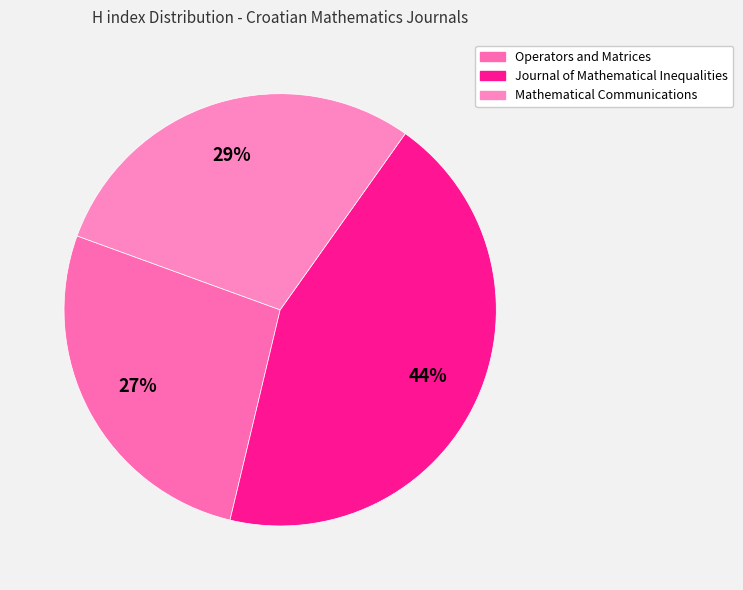

What percentage is the Mathematical Communications slice, to the nearest percent?

29%